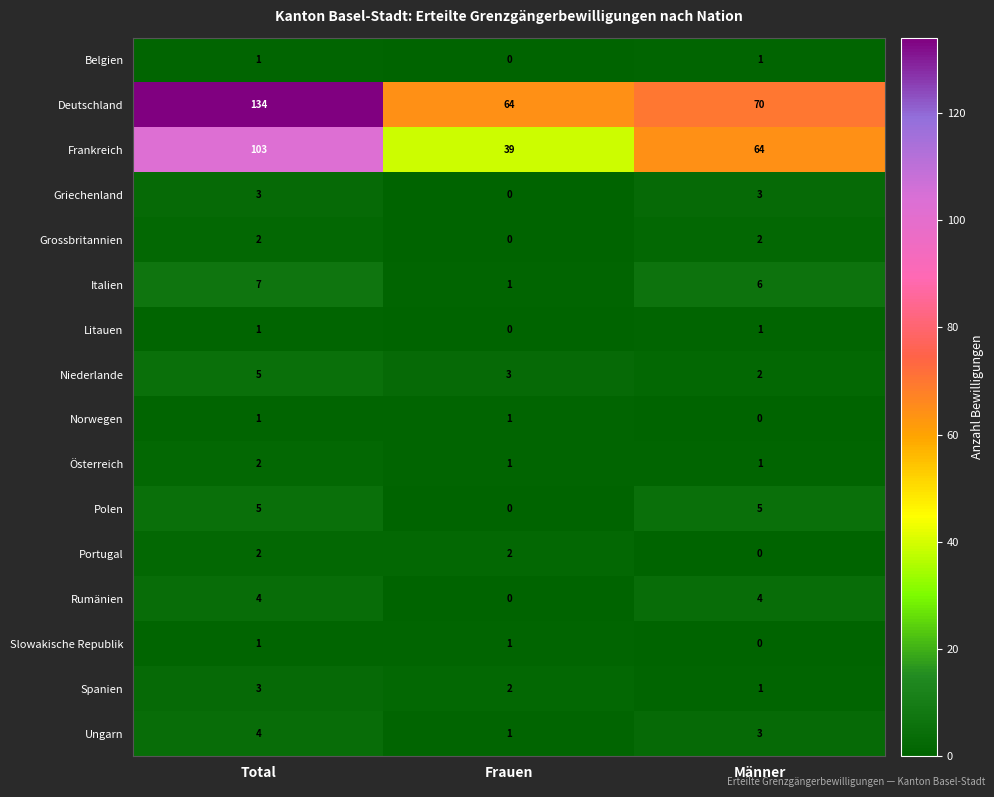

Where is Griechenland nearest to the value 1?

Frauen